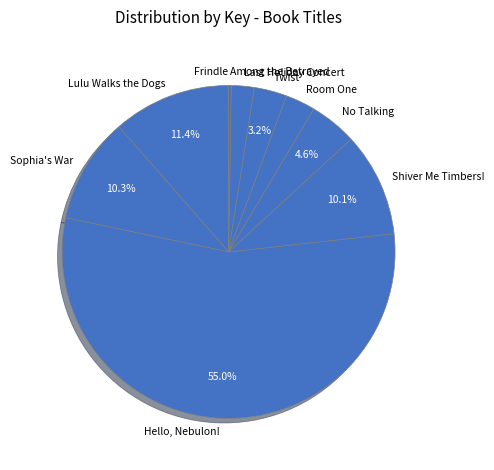

To the nearest percent, what is the combined percentage of Hello, Nebulon! and No Talking?

60%